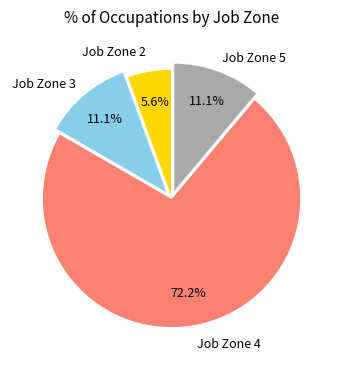

Is there a majority slice in this chart?

Yes